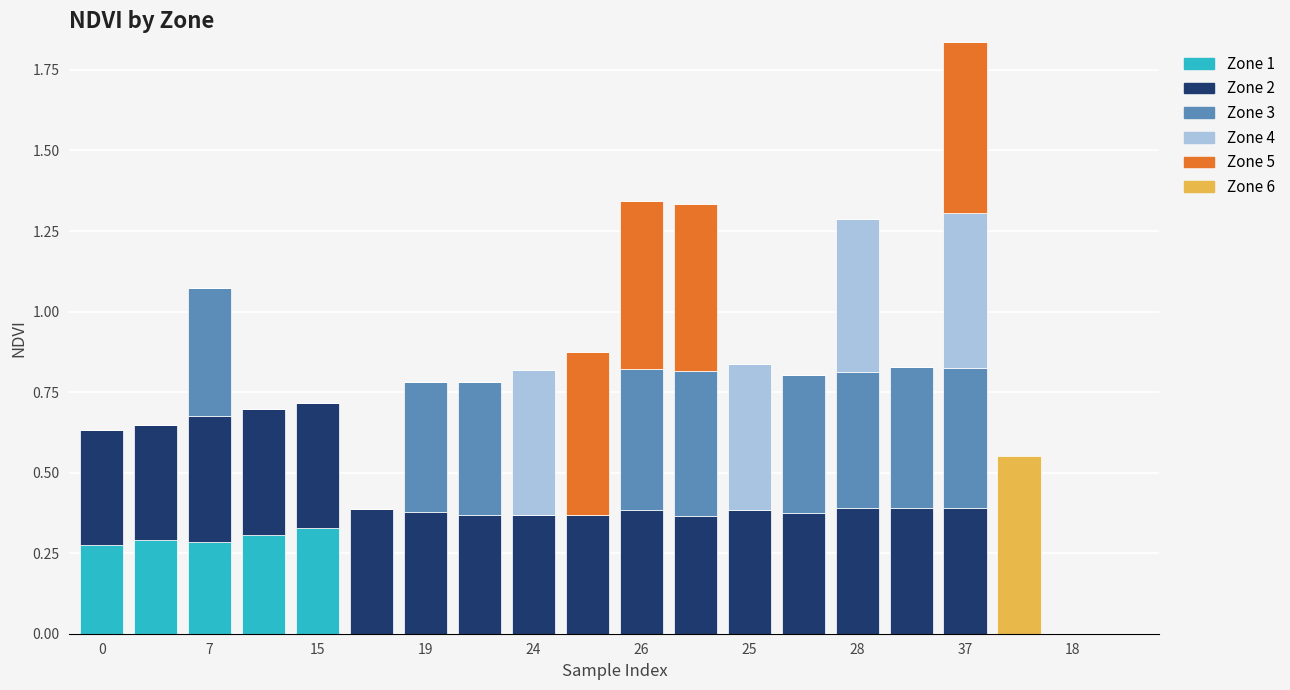

Count the number of categories in the chart.

20